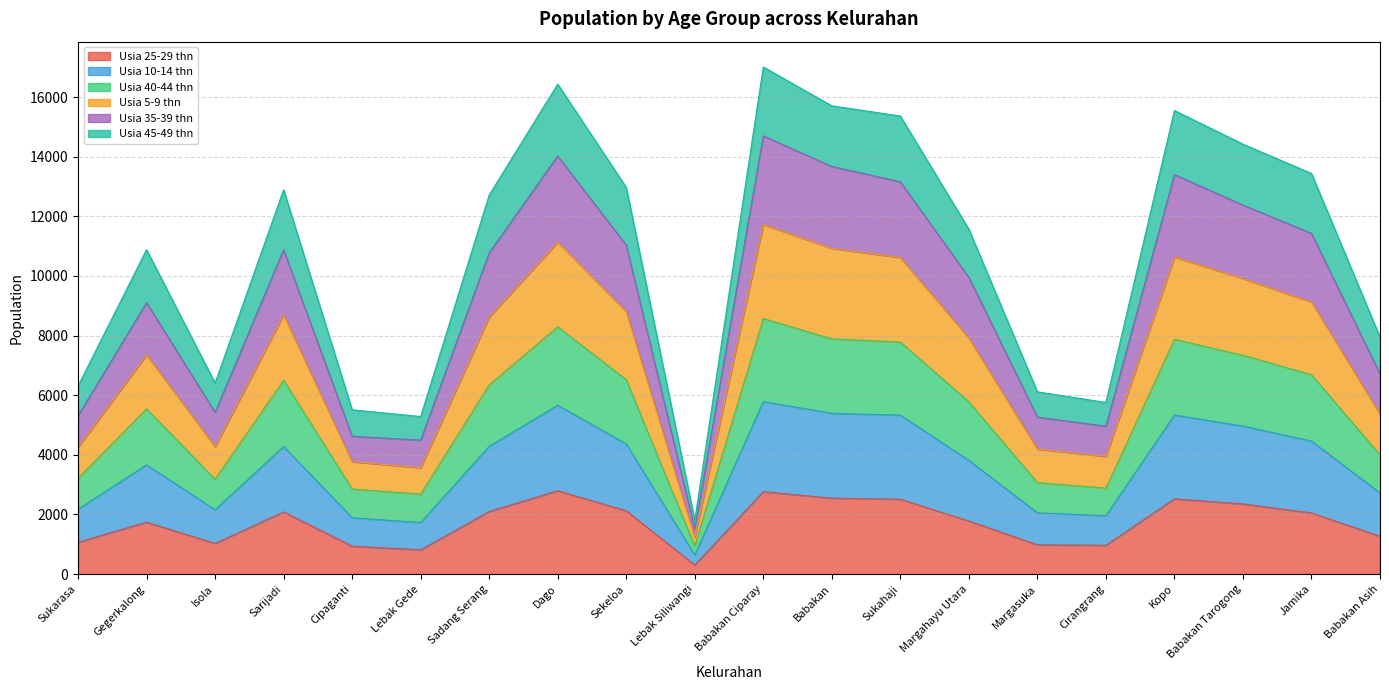

At which category does the chart reach its minimum across all series?

Lebak Siliwangi